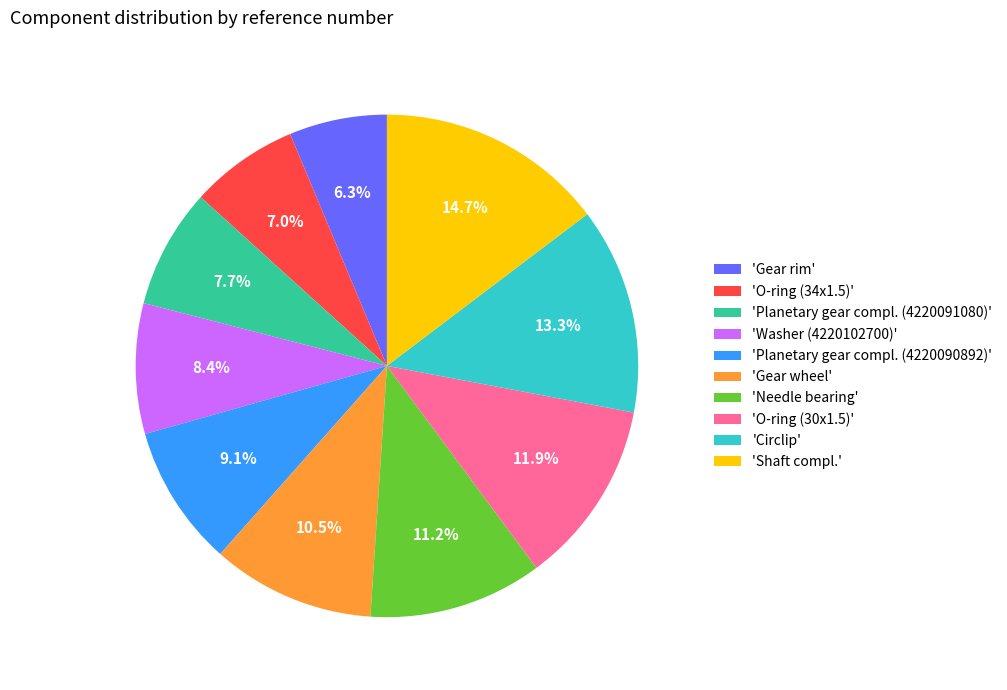

What is the smallest slice in the pie chart?

'Gear rim'